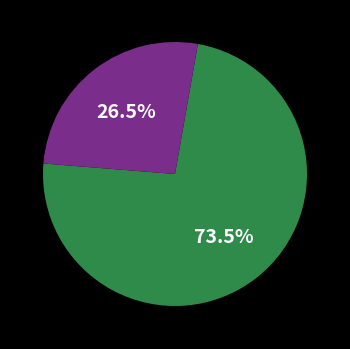

Is there a majority slice in this chart?

Yes